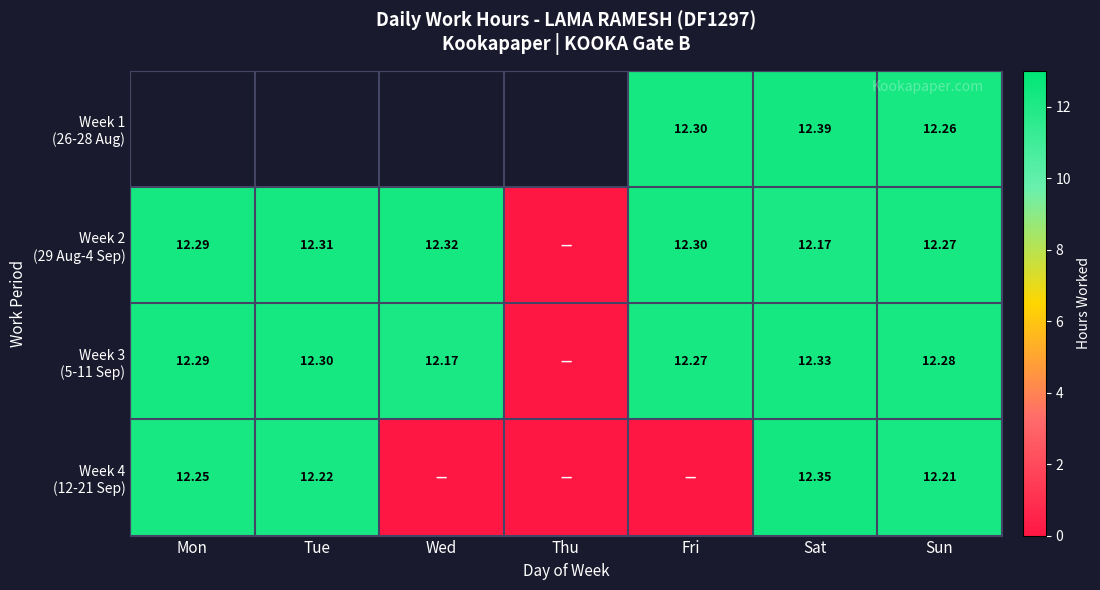

What is the difference between the second highest and minimum values in the Week 3 (5-11 Sep) series?

12.3